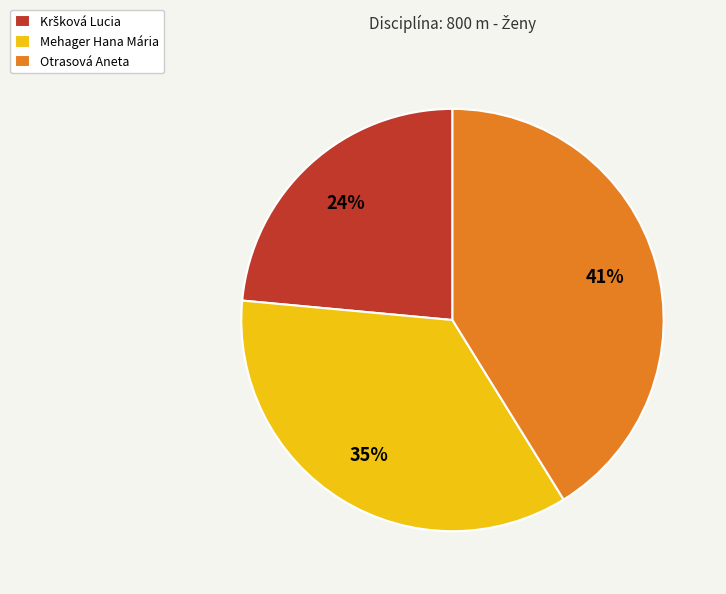

Which slice is the largest?

Otrasová Aneta